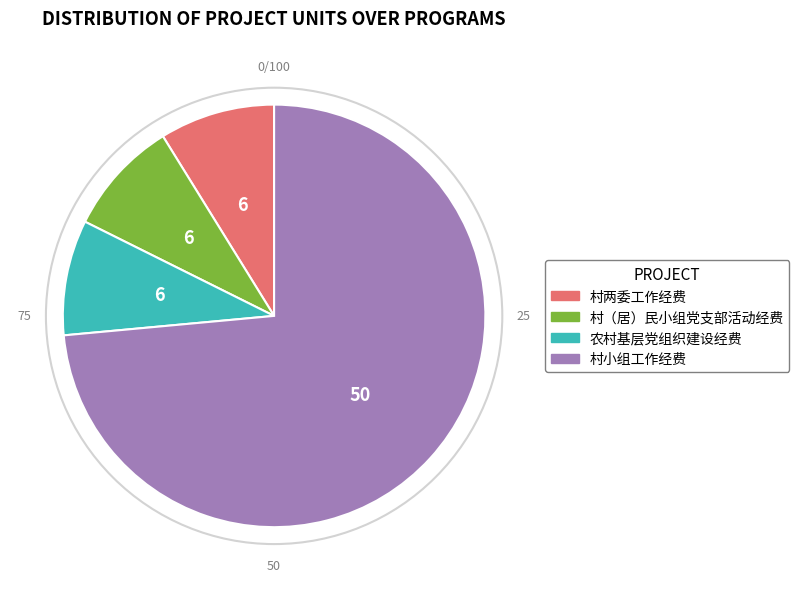

What is the largest slice in the pie chart?

村小组工作经费